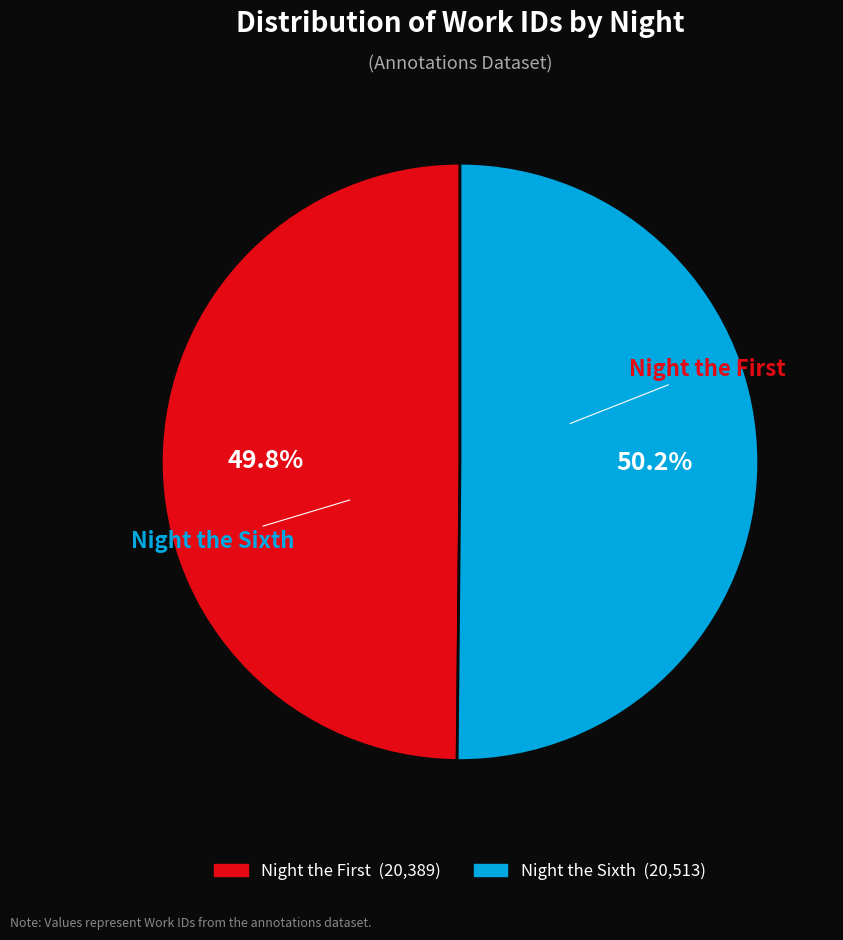

Is there a majority slice in this chart?

Yes